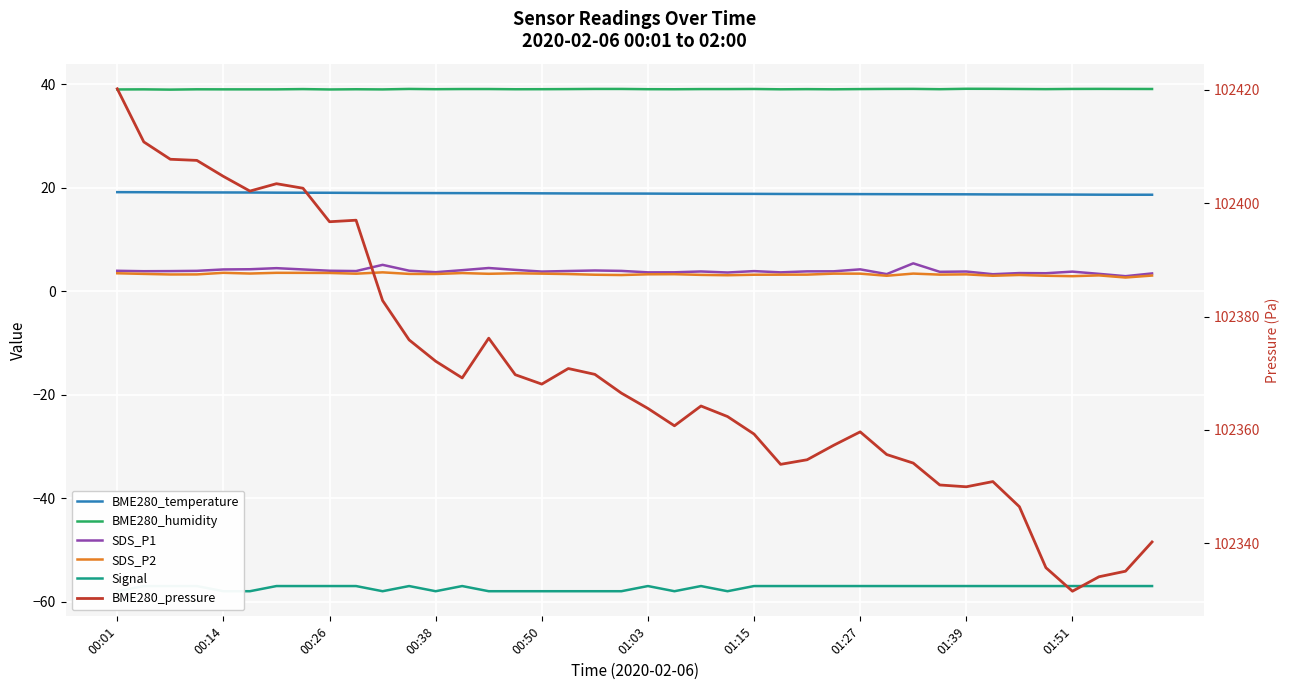

Between 10 and 01:51, which is larger?

01:51